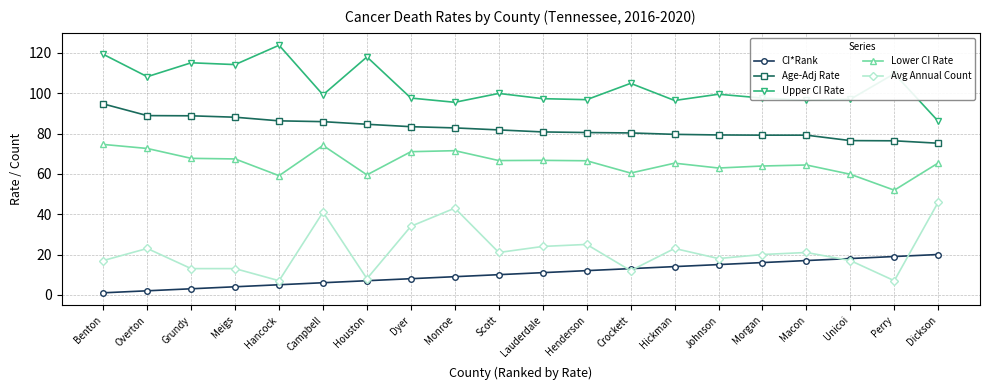

What is the spread (max minus min) of values at Benton?

118.3